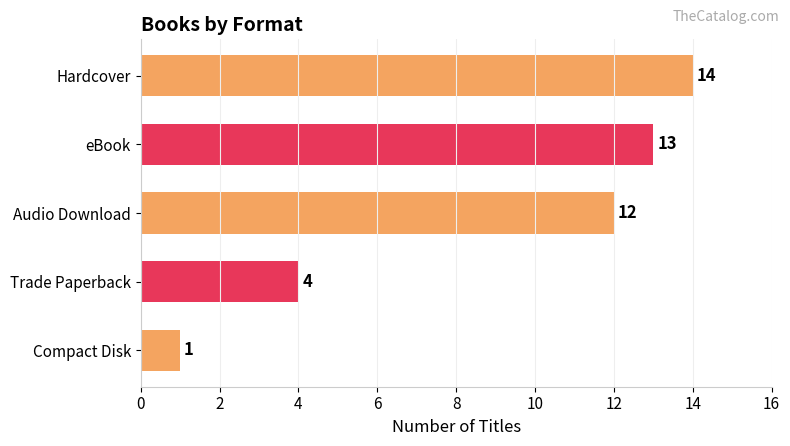

Are the bars horizontal?

Yes